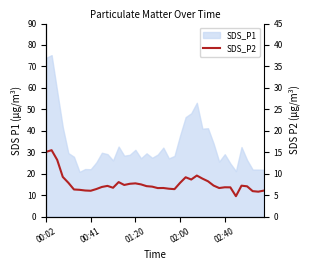

The SDS_P2 series shows 25.3 at 29. True or false?

False